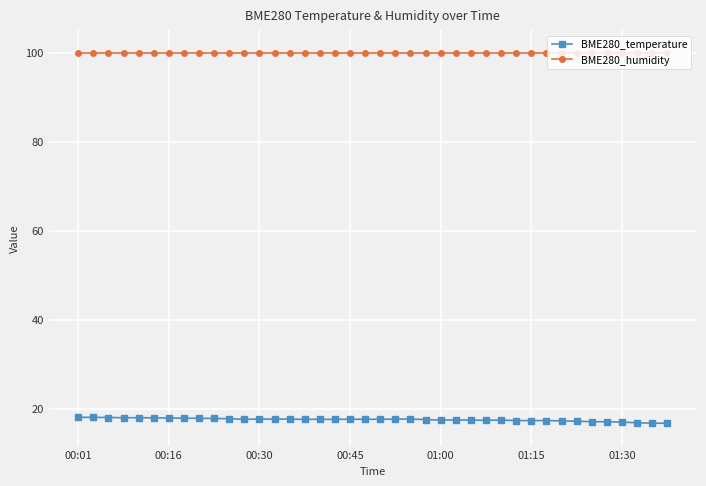

What is the minimum value for BME280_humidity?

100.0